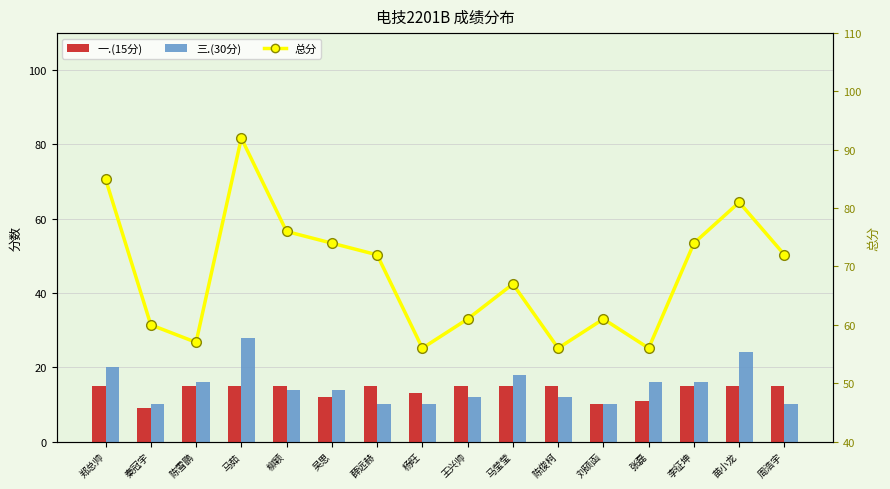

What are all the series names shown in the legend?

一.(15分), 三.(30分), 总分